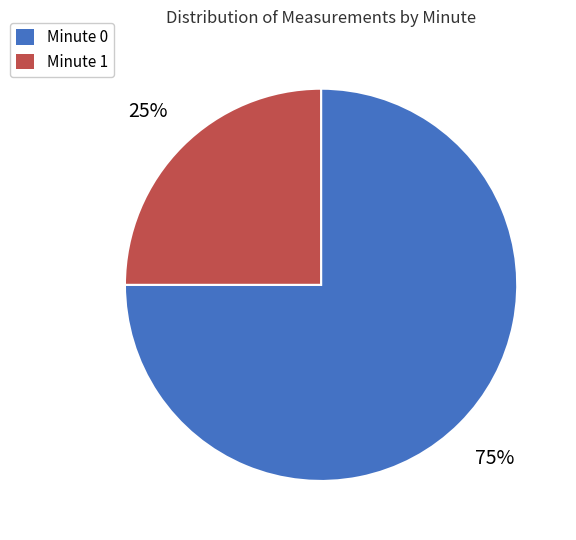

Approximately how many times larger is the value at Minute 1 compared to Minute 0?

0.3